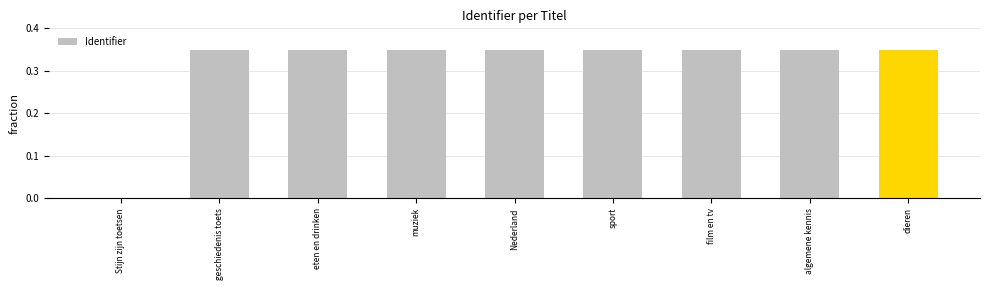

What is the sum of the values at film en tv and algemene kennis?

0.7